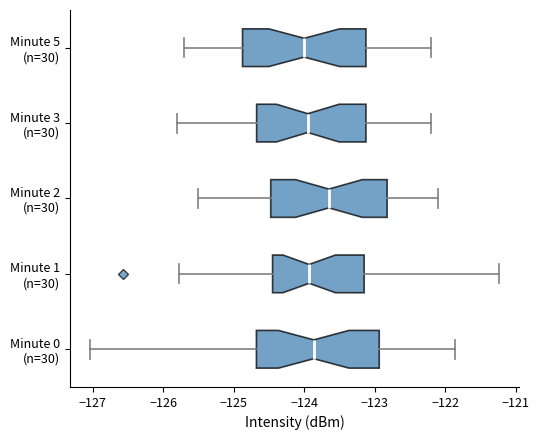

Where does the left whisker of the box for Minute 3 (n=30) end on the x-axis? The values are not printed on the chart, so give them approximately, as read against the axis.

-125.8